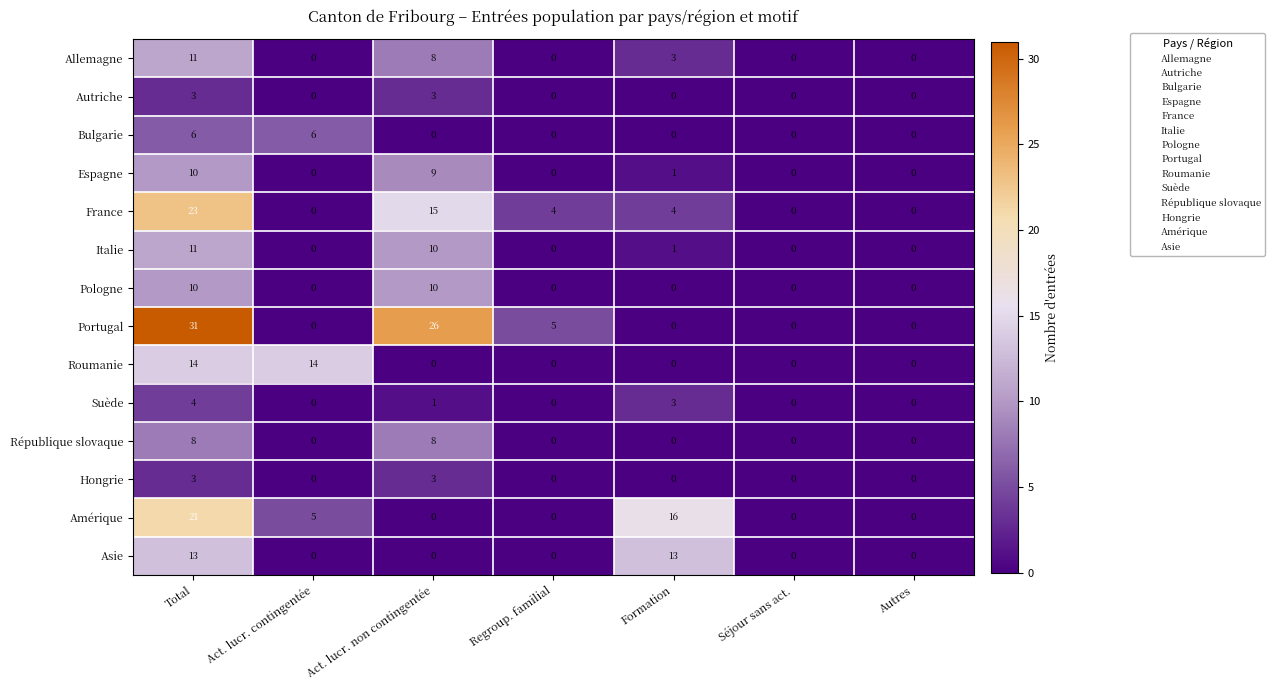

What is the difference between the highest and lowest values at Total?

28